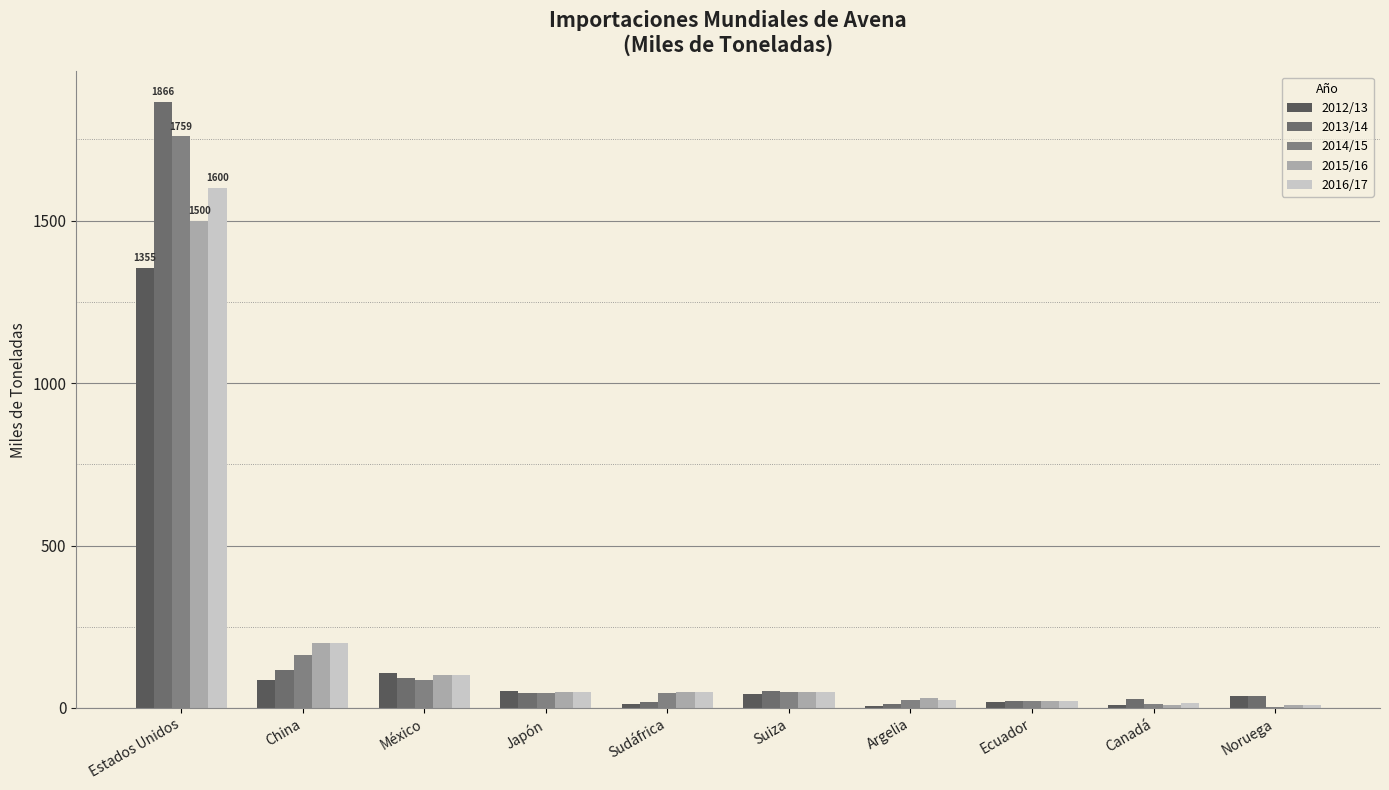

What is the maximum value shown in the chart?

1866